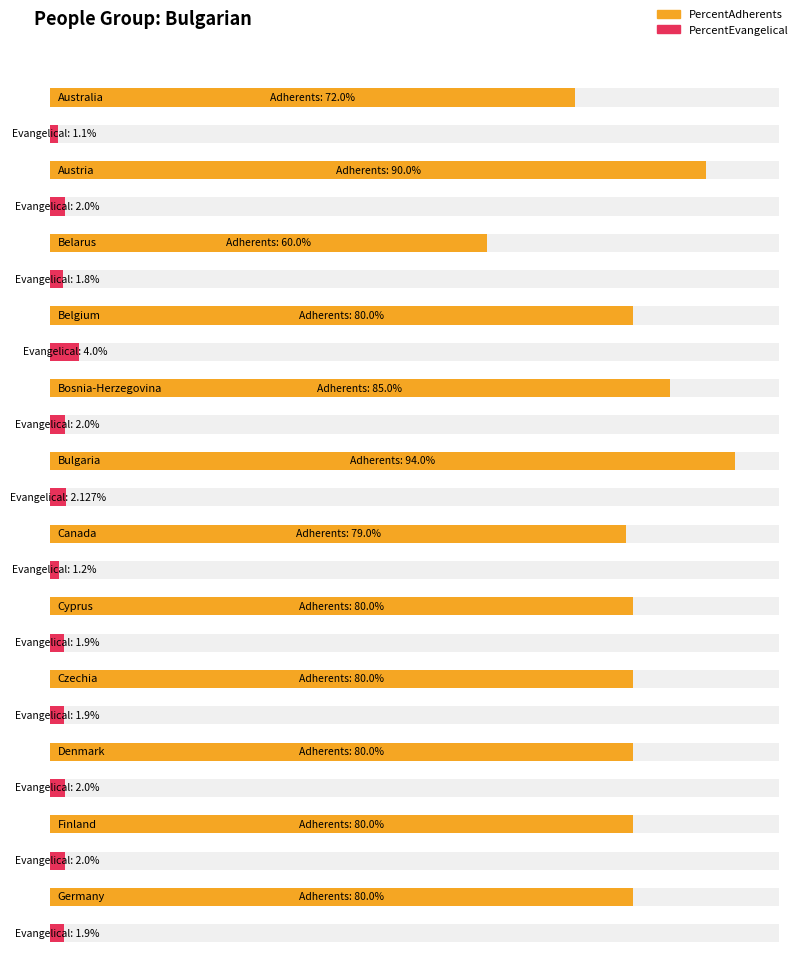

The PercentEvangelical series shows 2.9 at Syria. True or false?

False